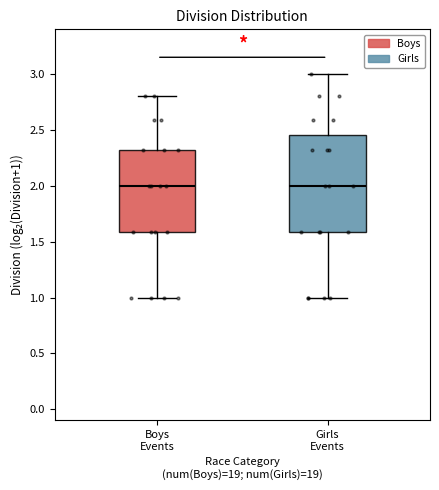

Reading left to right, transcribe this box plot: for each box, give where its median line is, the range the box spans, and where its two whiskers end, as read against the y-axis. The values are not printed on the chart, so give them approximately, as read against the axis.

Boys Events: median 2.00, box 1.60 to 2.30, whiskers 1.00 to 2.80
Girls Events: median 2.00, box 1.60 to 2.45, whiskers 1.00 to 3.00